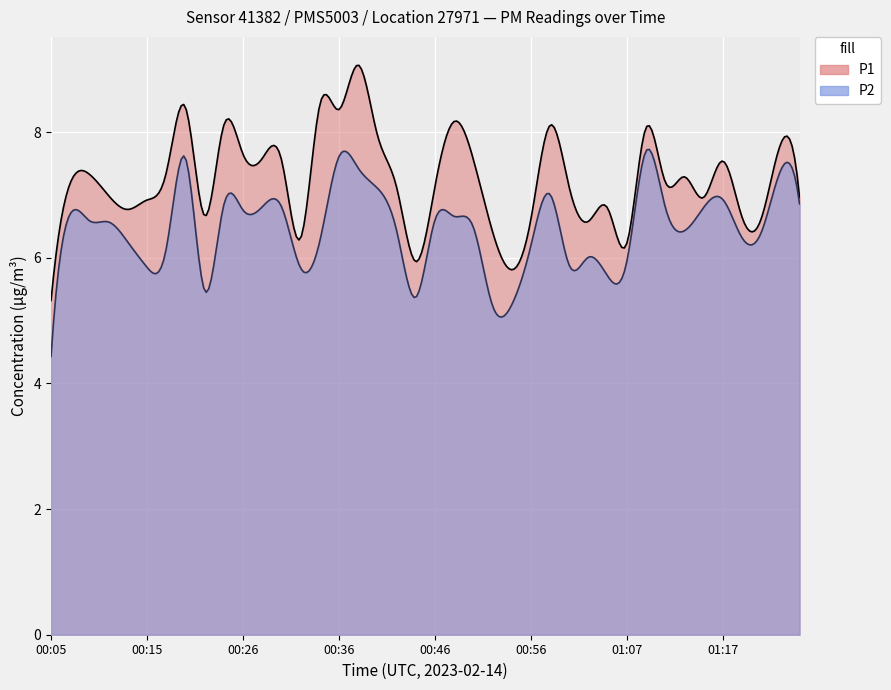

What is the value of the P1 point at the 29th from the left?

6.6